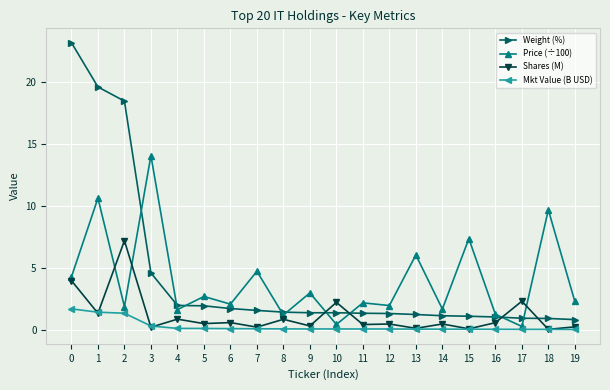

What is the greatest value displayed?

23.2